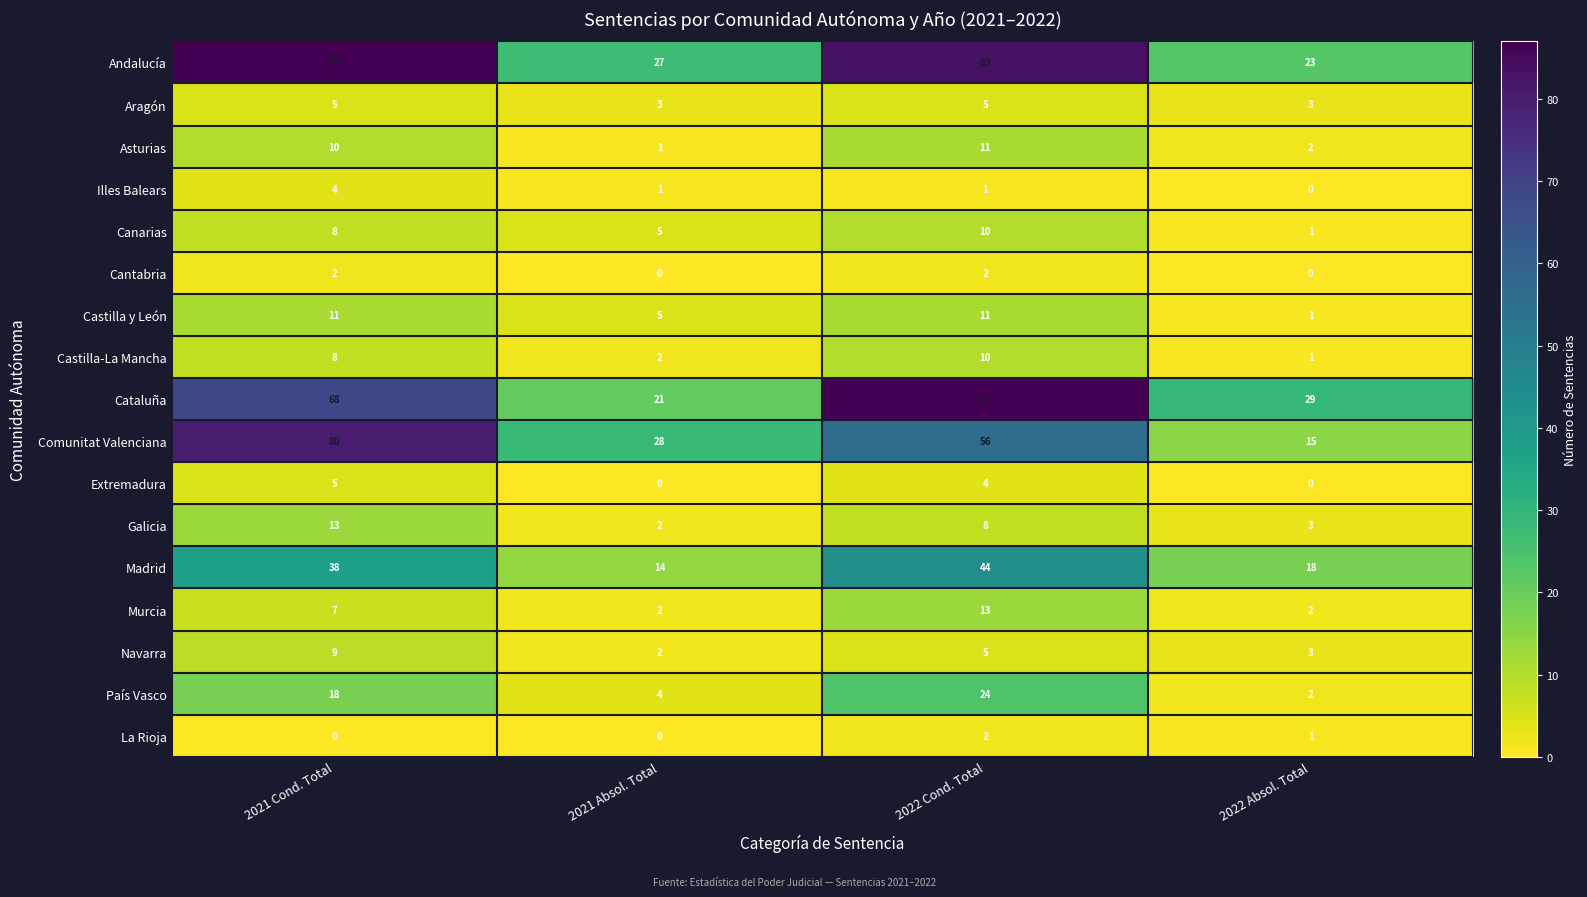

List the labels in order of Canarias value, smallest first.

2022 Absol. Total, 2021 Absol. Total, 2021 Cond. Total, 2022 Cond. Total